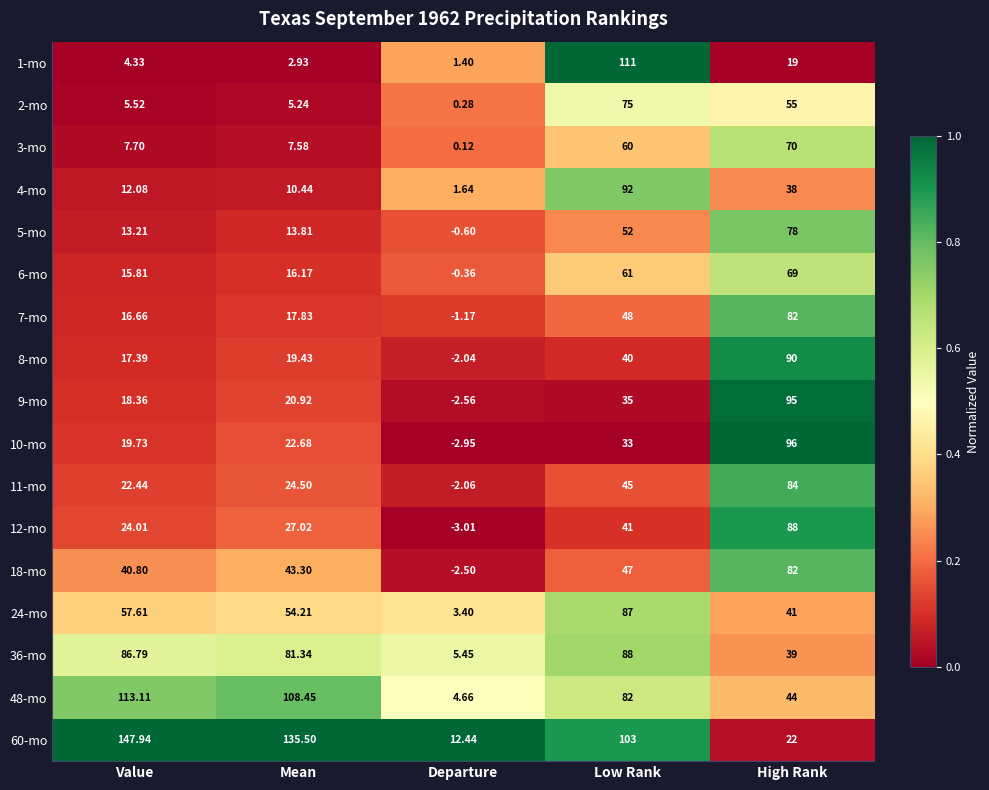

List the labels in order of 3-mo value, largest first.

High Rank, Low Rank, Value, Mean, Departure